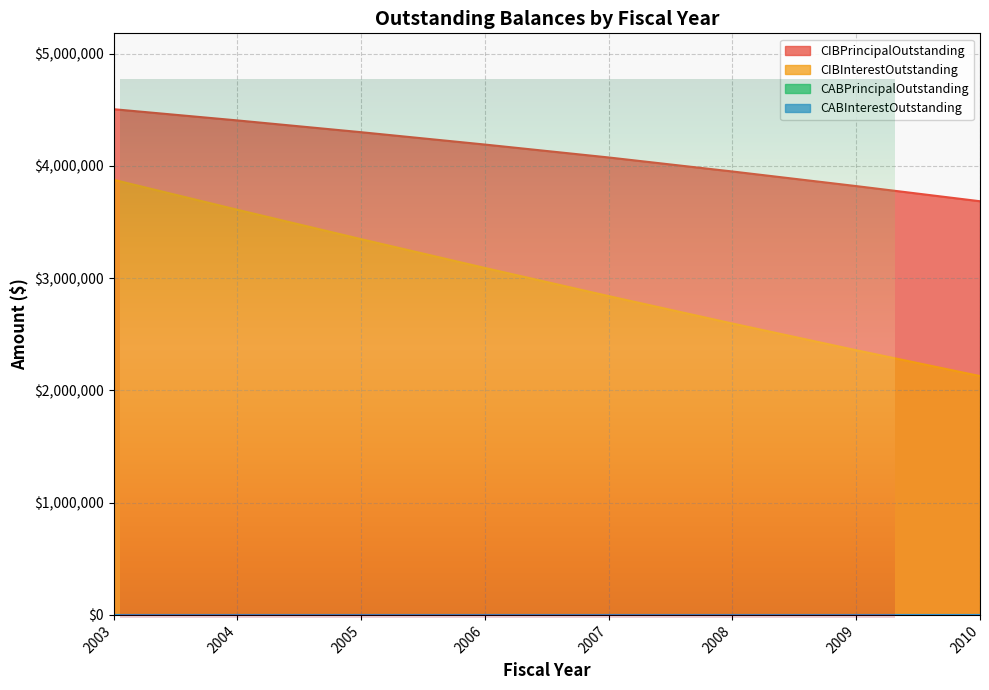

True or false: CIBPrincipalOutstanding and CIBInterestOutstanding cross at least once.

False